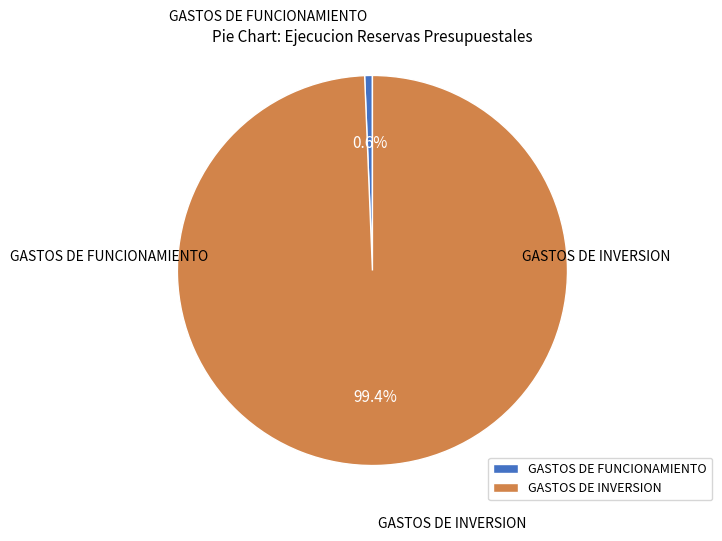

To the nearest percent, what is the combined percentage of GASTOS DE INVERSION and GASTOS DE FUNCIONAMIENTO?

100%